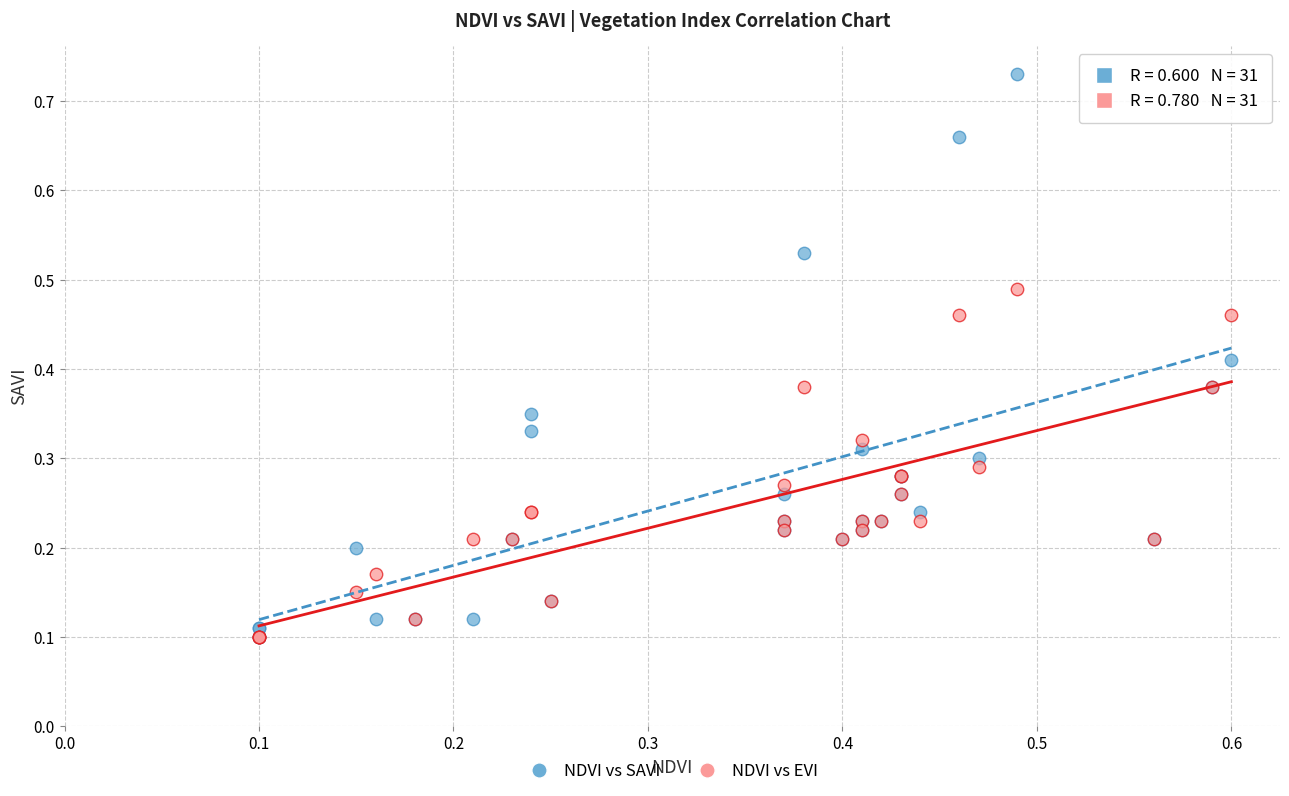

Which series has the widest spread of Y values?

NDVI vs SAVI